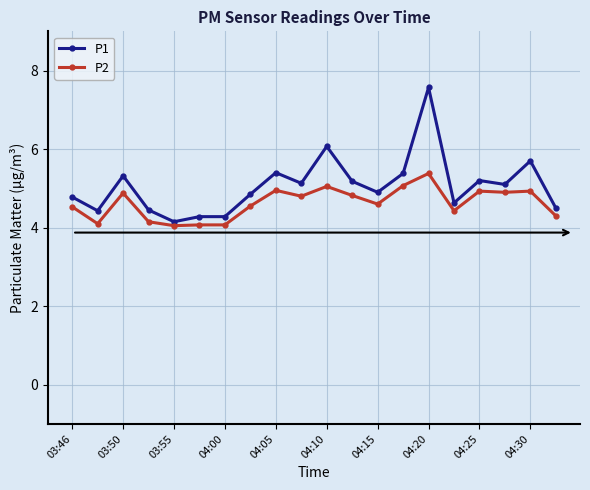

What is the lowest value of the P1 series?

4.2